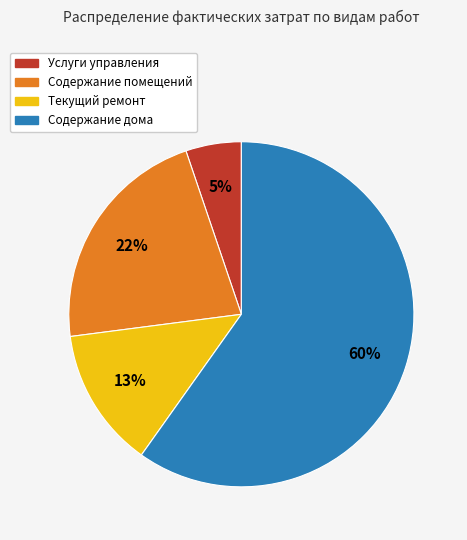

Count the number of slices in the pie.

4